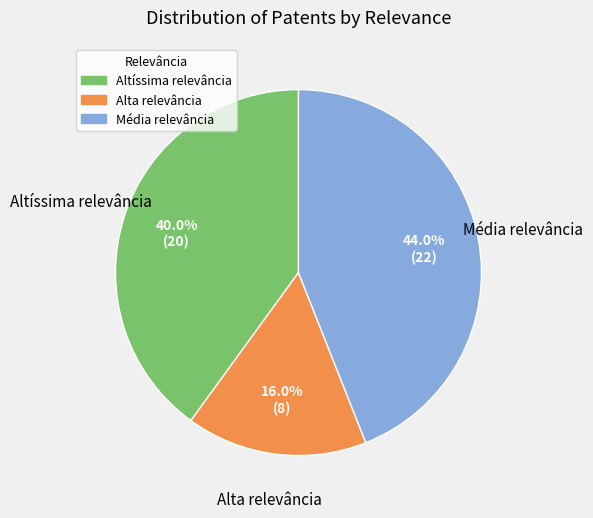

True or false: Média relevância accounts for 44% of the total.

True